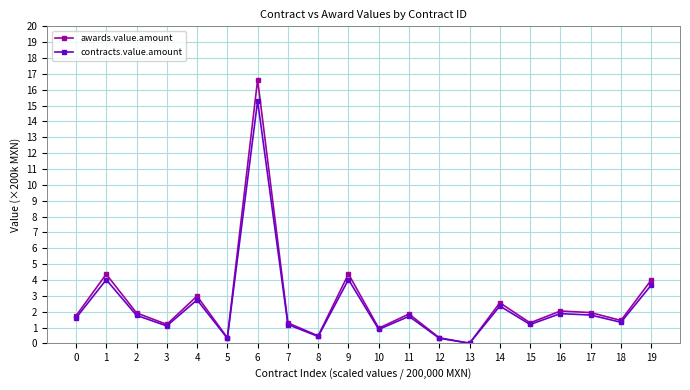

Which series has the largest range (max minus min)?

awards.value.amount